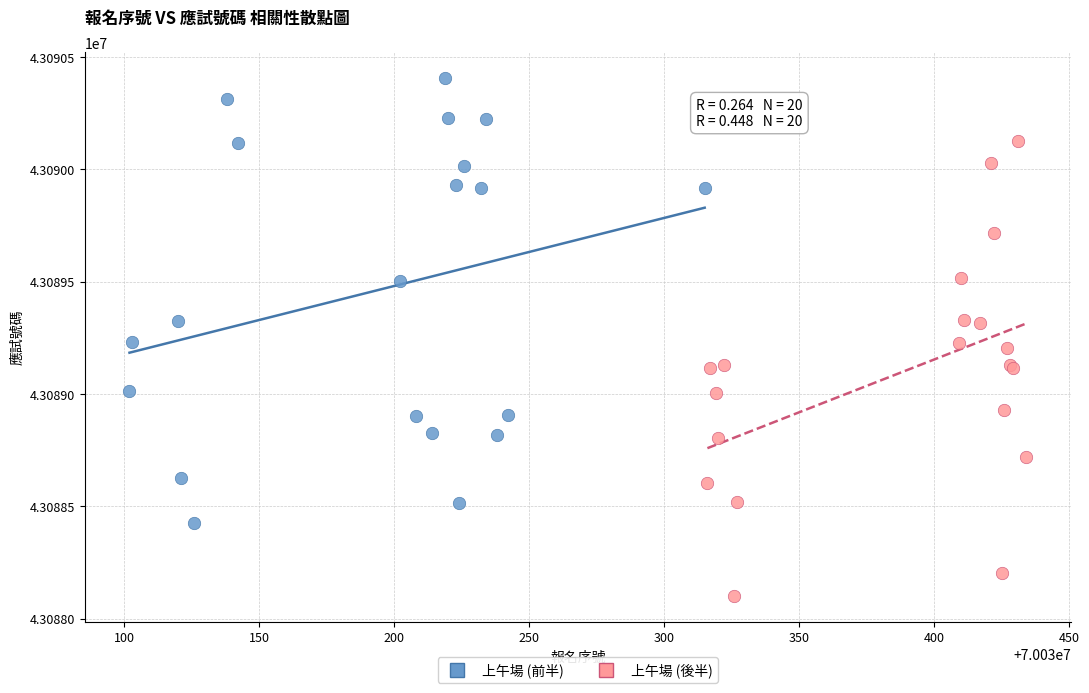

Which series contains the highest Y value?

上午場 (前半)